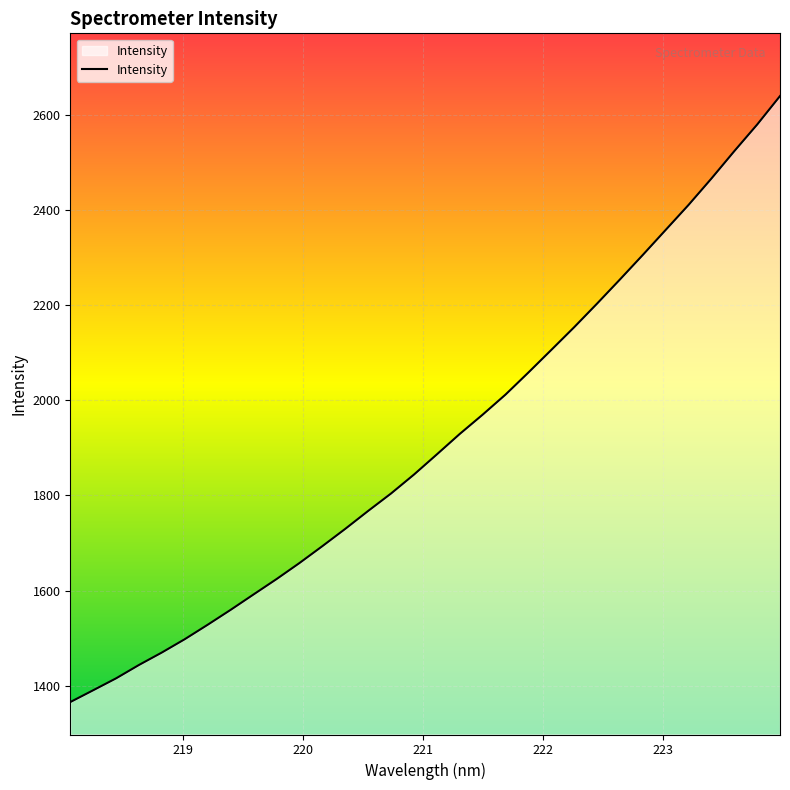

What is the smallest value displayed?

1365.2